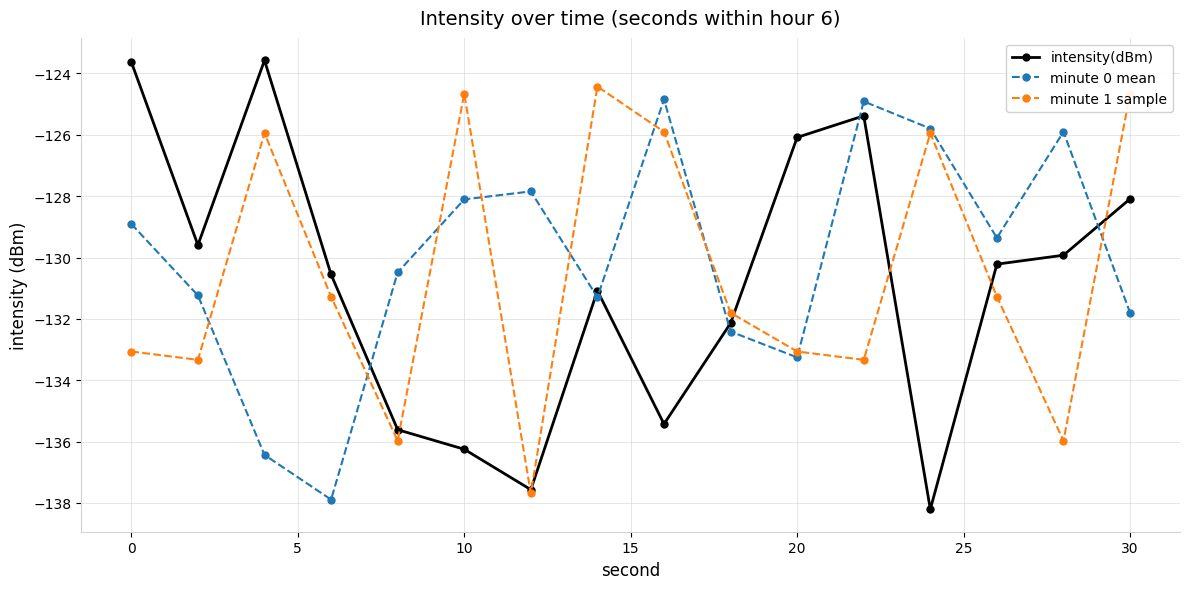

What is the difference between the maximum and second lowest values in the intensity(dBm) series?

14.0